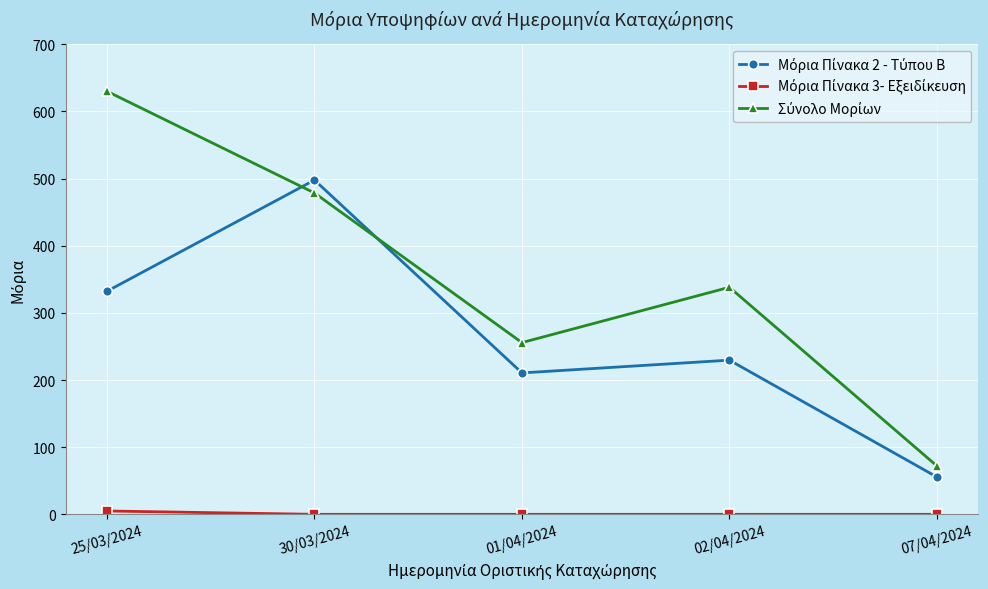

What is the difference between the highest and lowest values at 30/03/2024?

497.9